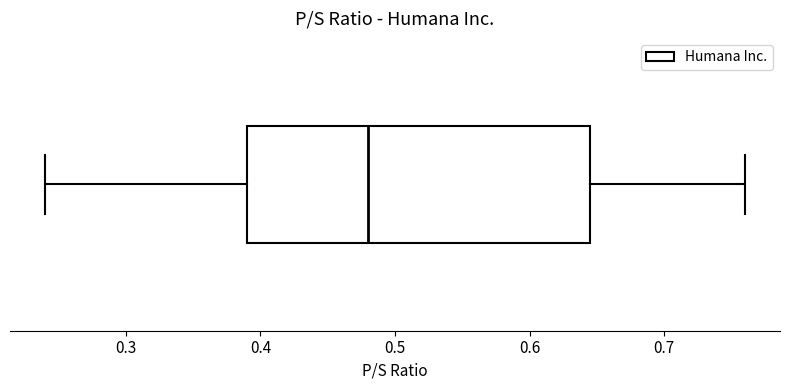

Transcribe this box plot: give where the median line is, the range the box spans, and where the two whiskers end, as read against the x-axis. The values are not printed on the chart, so give them approximately, as read against the axis.

median 0.48, box 0.39 to 0.65, whiskers 0.24 to 0.76